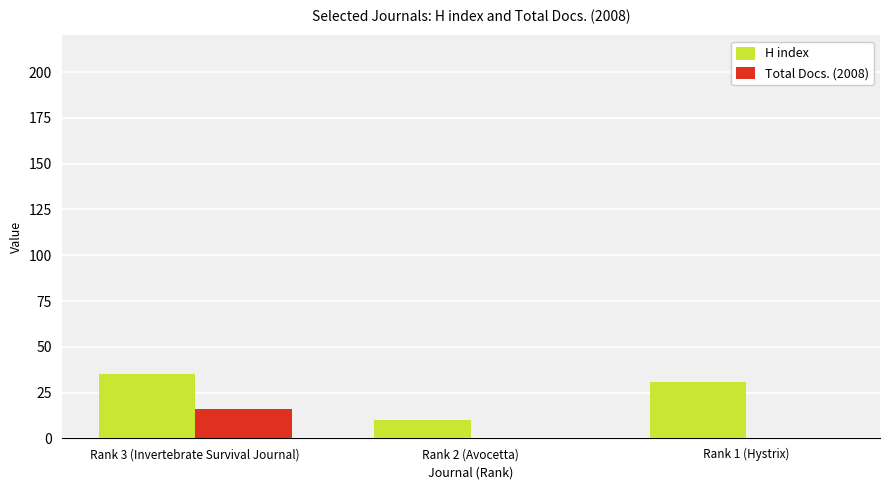

Where is H index nearest to the value 22?

Rank 1 (Hystrix)